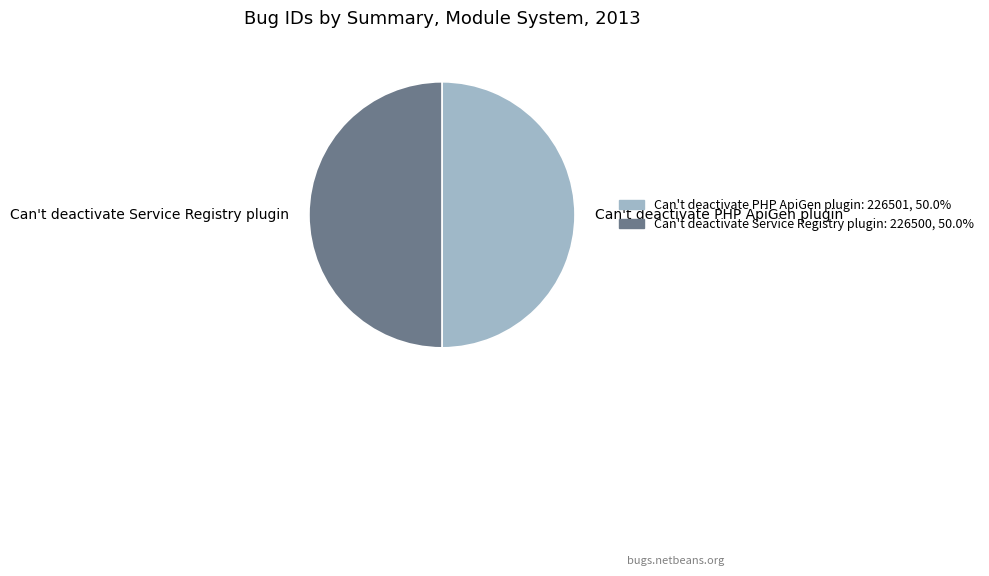

True or false: Can't deactivate Service Registry plugin accounts for 50% of the total.

True